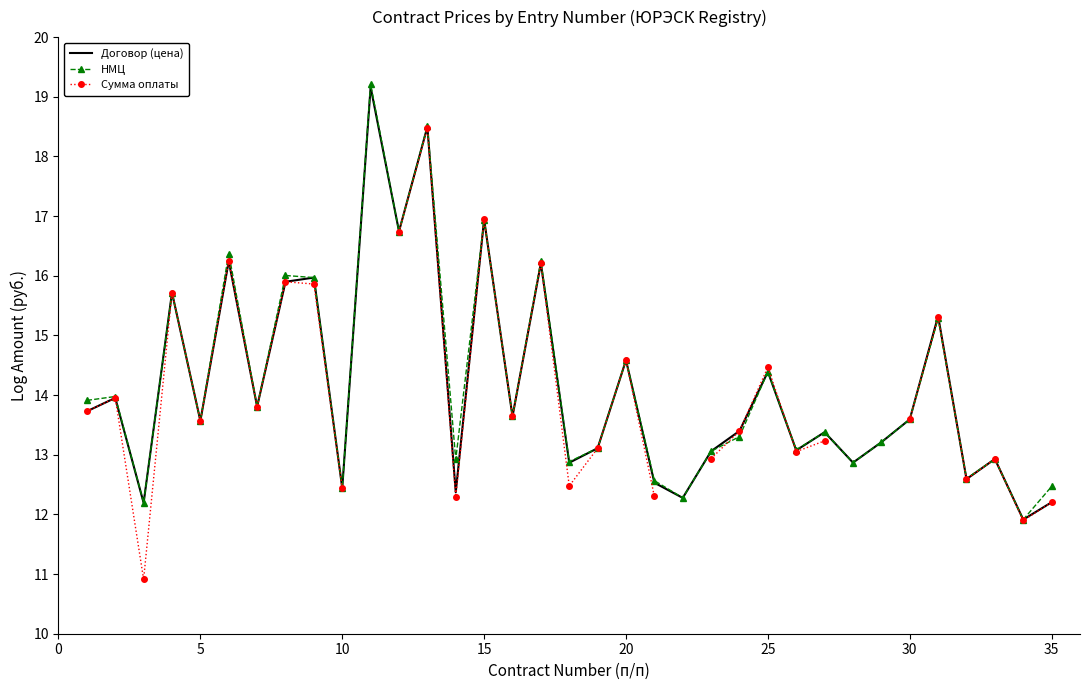

Is it true that НМЦ equals 3.9 at 15?

False